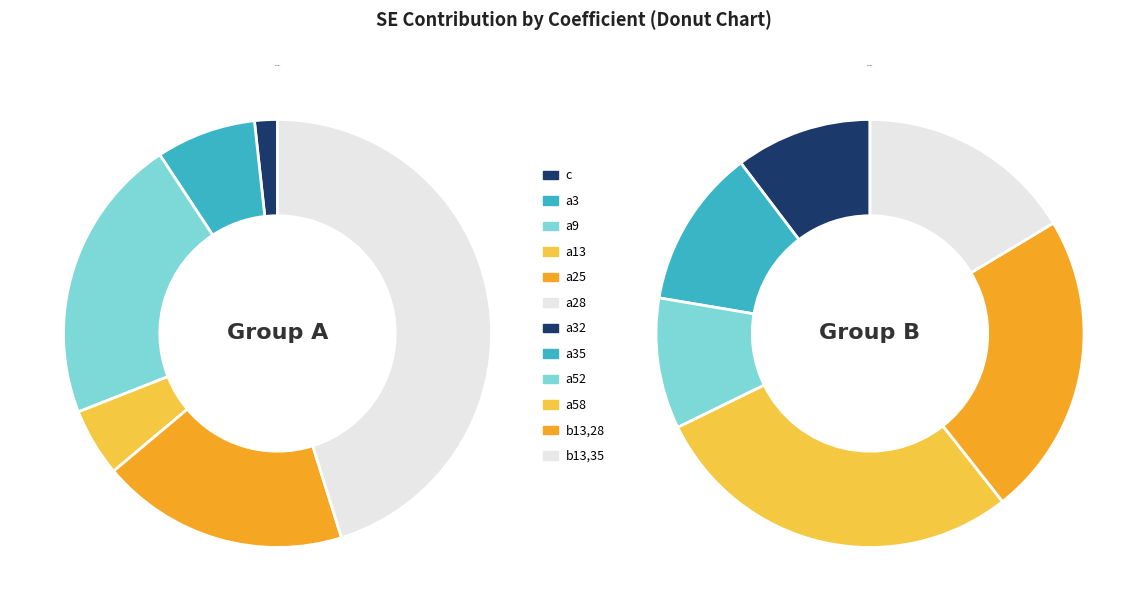

The 2 slice represents 10% of the pie. True or false?

True